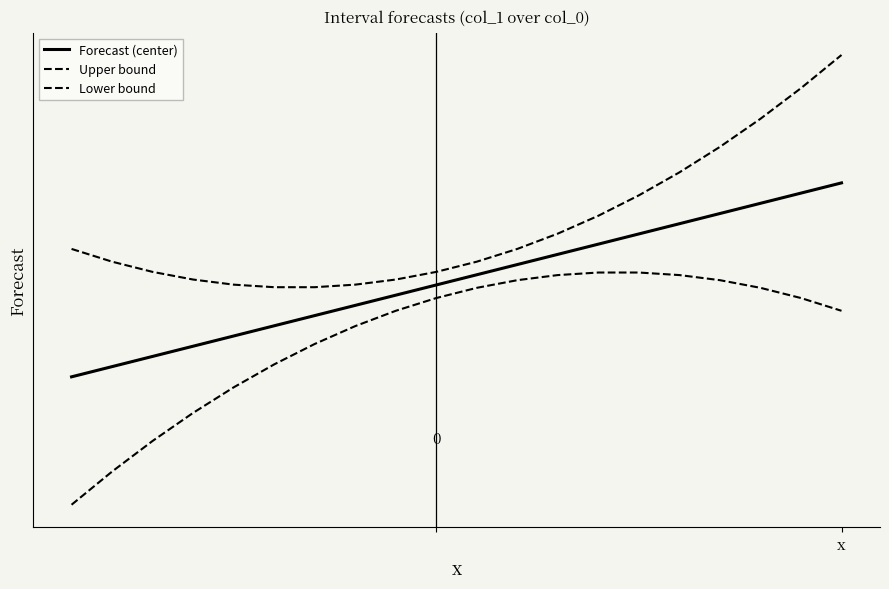

True or false: Forecast (center) and Lower bound intersect in this chart.

False